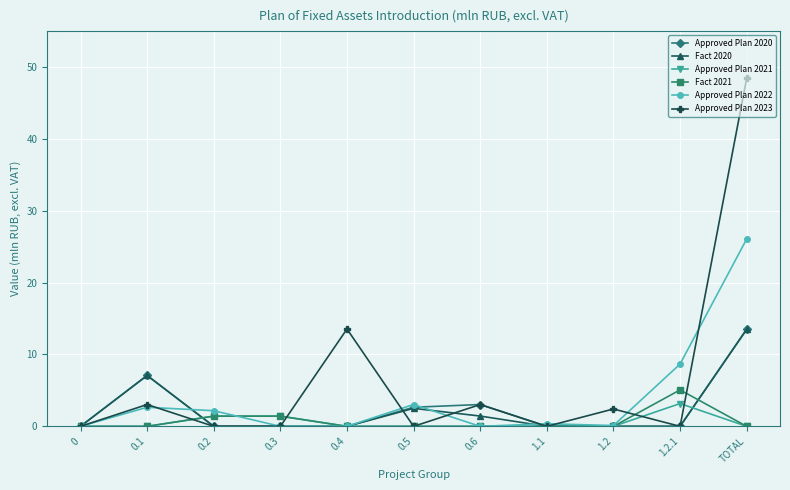

At which category does Fact 2020 reach its first local peak?

0.1